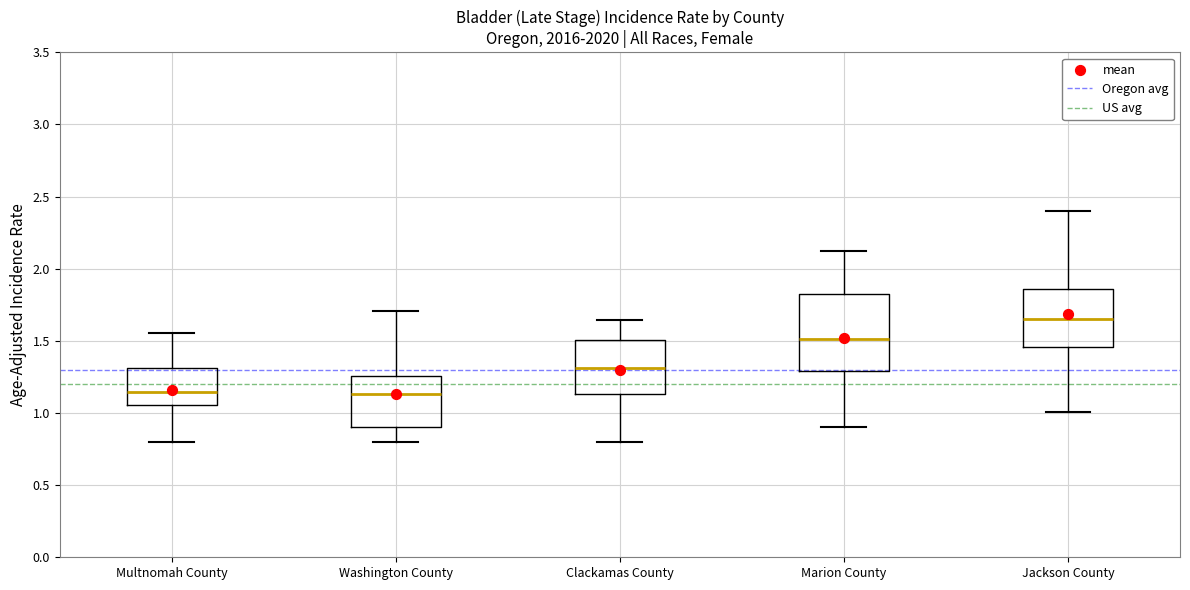

Reading left to right, read every box against the y-axis: the position of its median line, the range the box covers, and the ends of its whiskers. The values are not printed on the chart, so give them approximately, as read against the axis.

Multnomah County: median 1.15, box 1.05 to 1.30, whiskers 0.80 to 1.55
Washington County: median 1.15, box 0.90 to 1.25, whiskers 0.80 to 1.70
Clackamas County: median 1.30, box 1.15 to 1.50, whiskers 0.80 to 1.65
Marion County: median 1.50, box 1.30 to 1.85, whiskers 0.90 to 2.15
Jackson County: median 1.65, box 1.45 to 1.85, whiskers 1.00 to 2.40